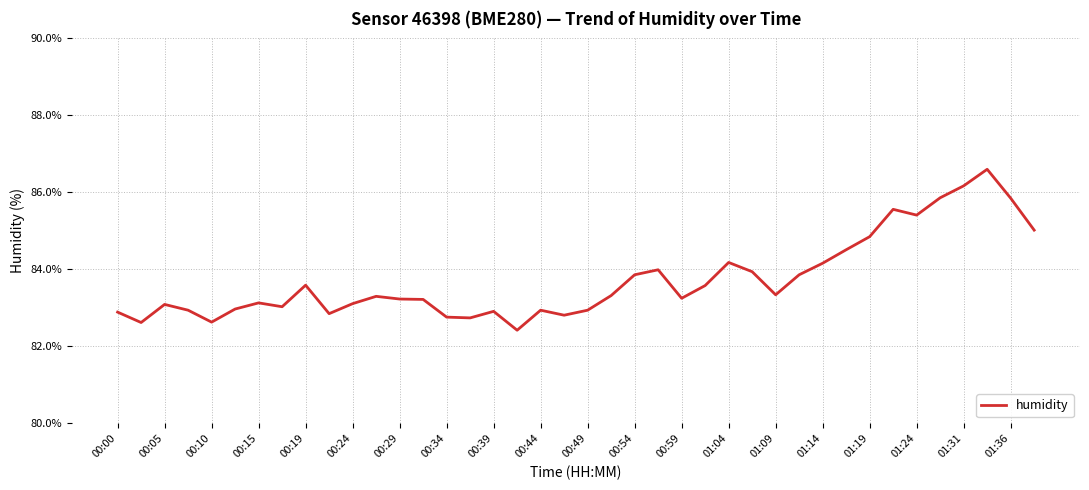

Does the chart display data point markers on the line(s)?

No